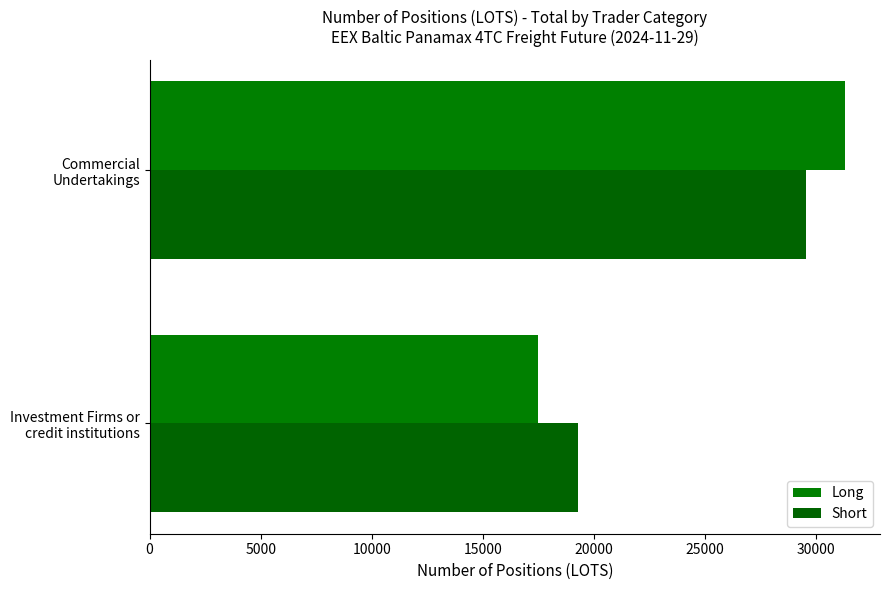

What is the difference between the maximum and minimum values in the Long series?

13809.9